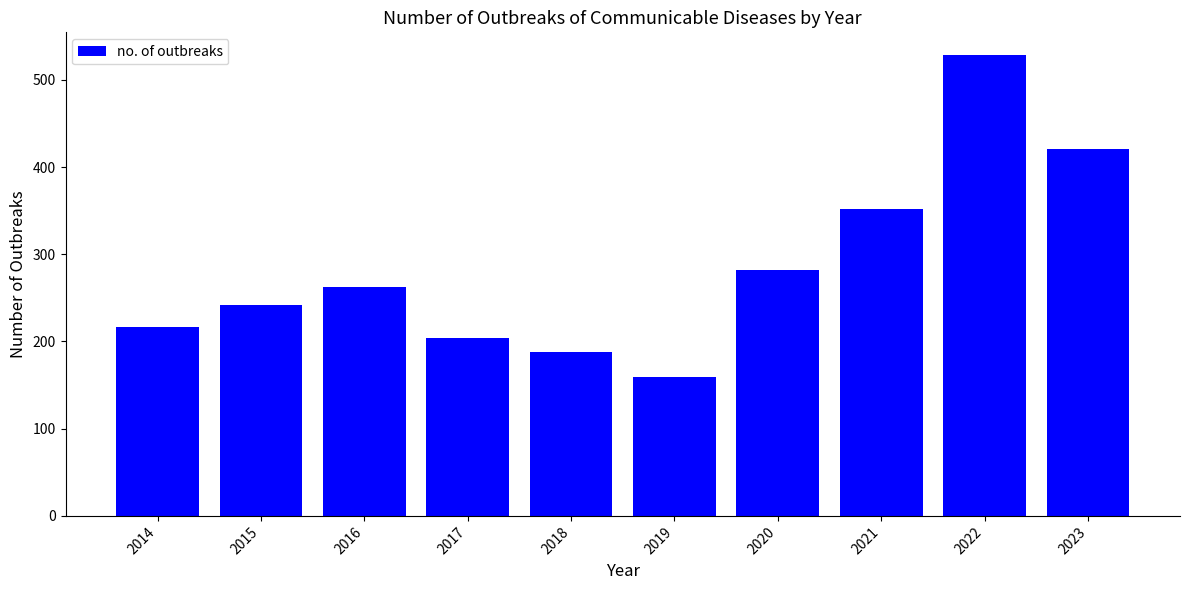

Approximately how many times larger is the value at 2021 compared to 2022?

0.7